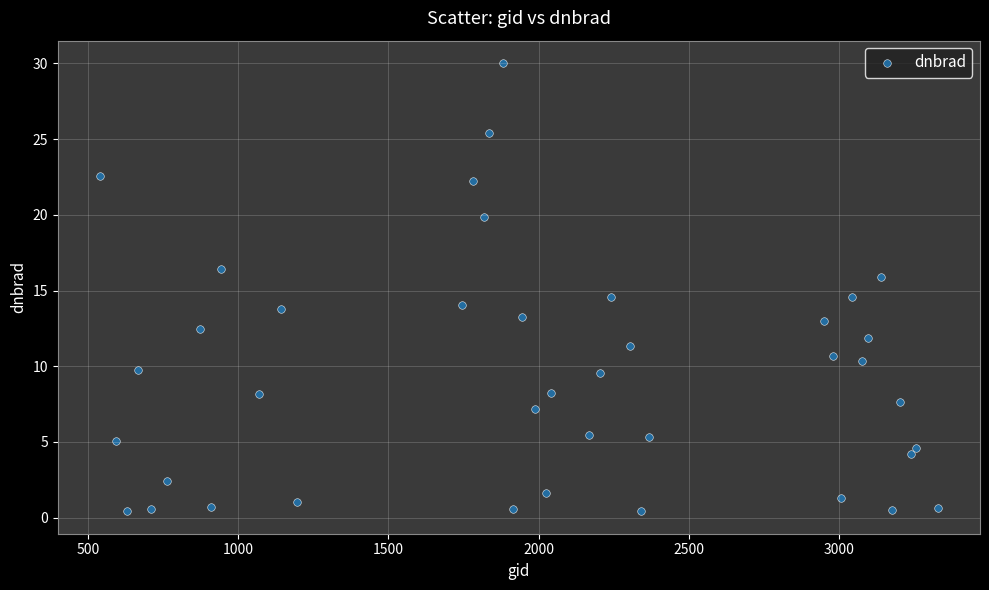

What is the range of X values (max minus min)?

2790.0